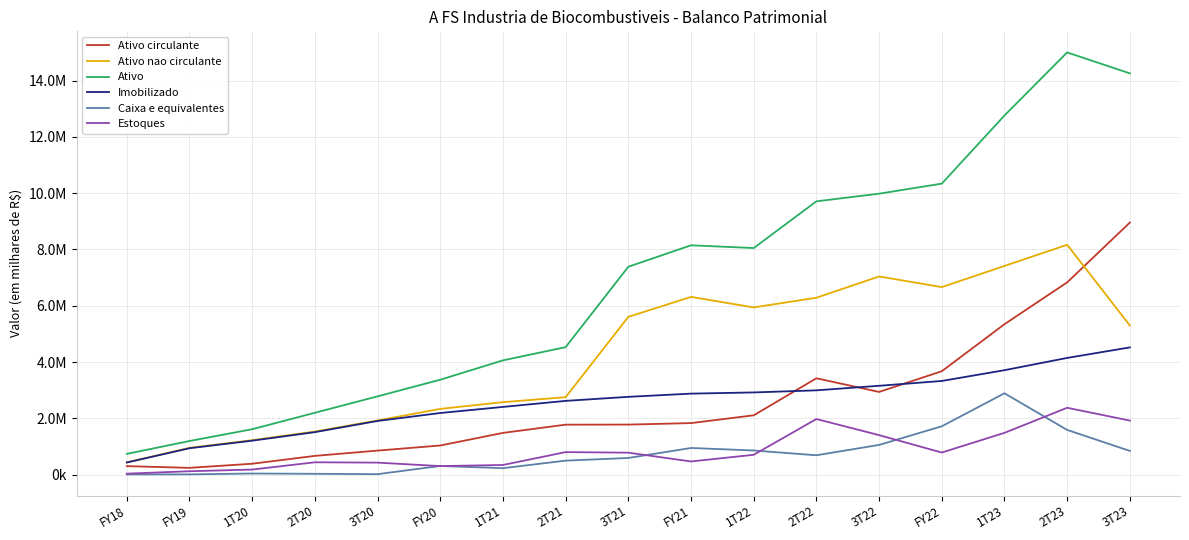

Which series has the largest total across all categories?

Ativo